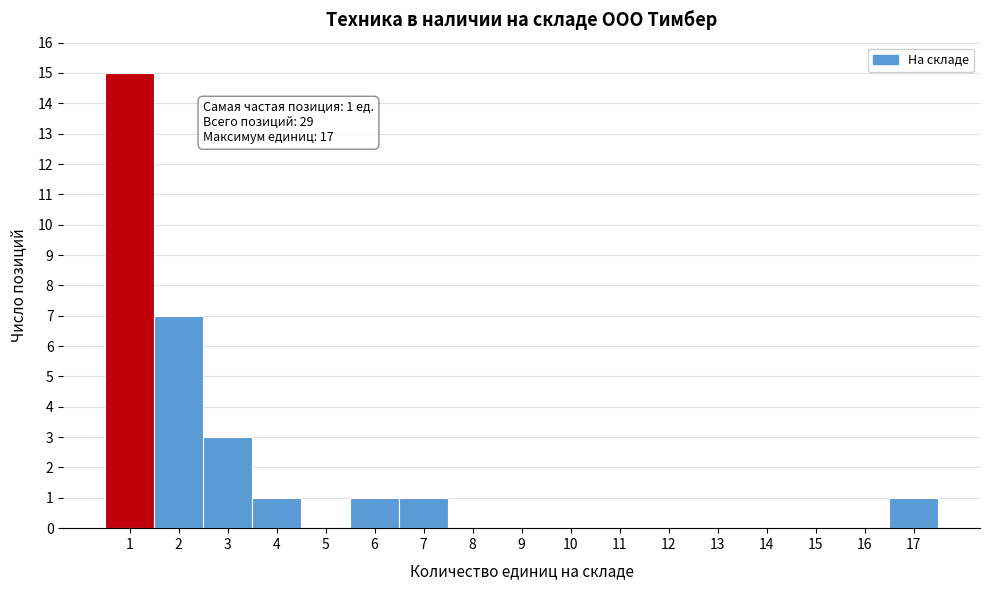

Over which range of the x-axis is the bar tallest?

0.5 to 1.5